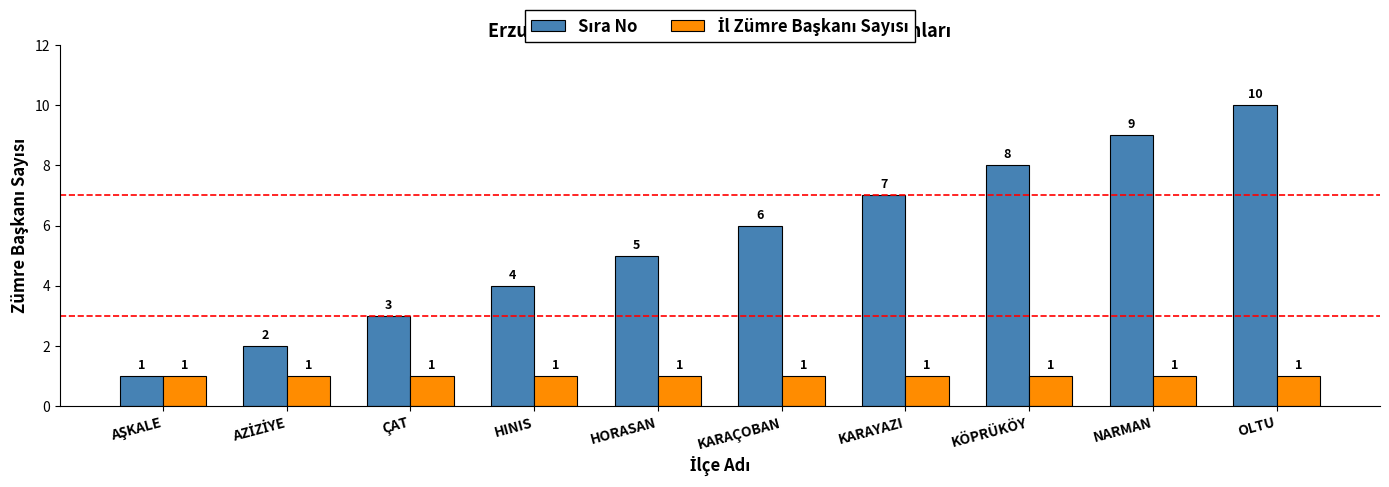

What position from the left is HINIS?

4